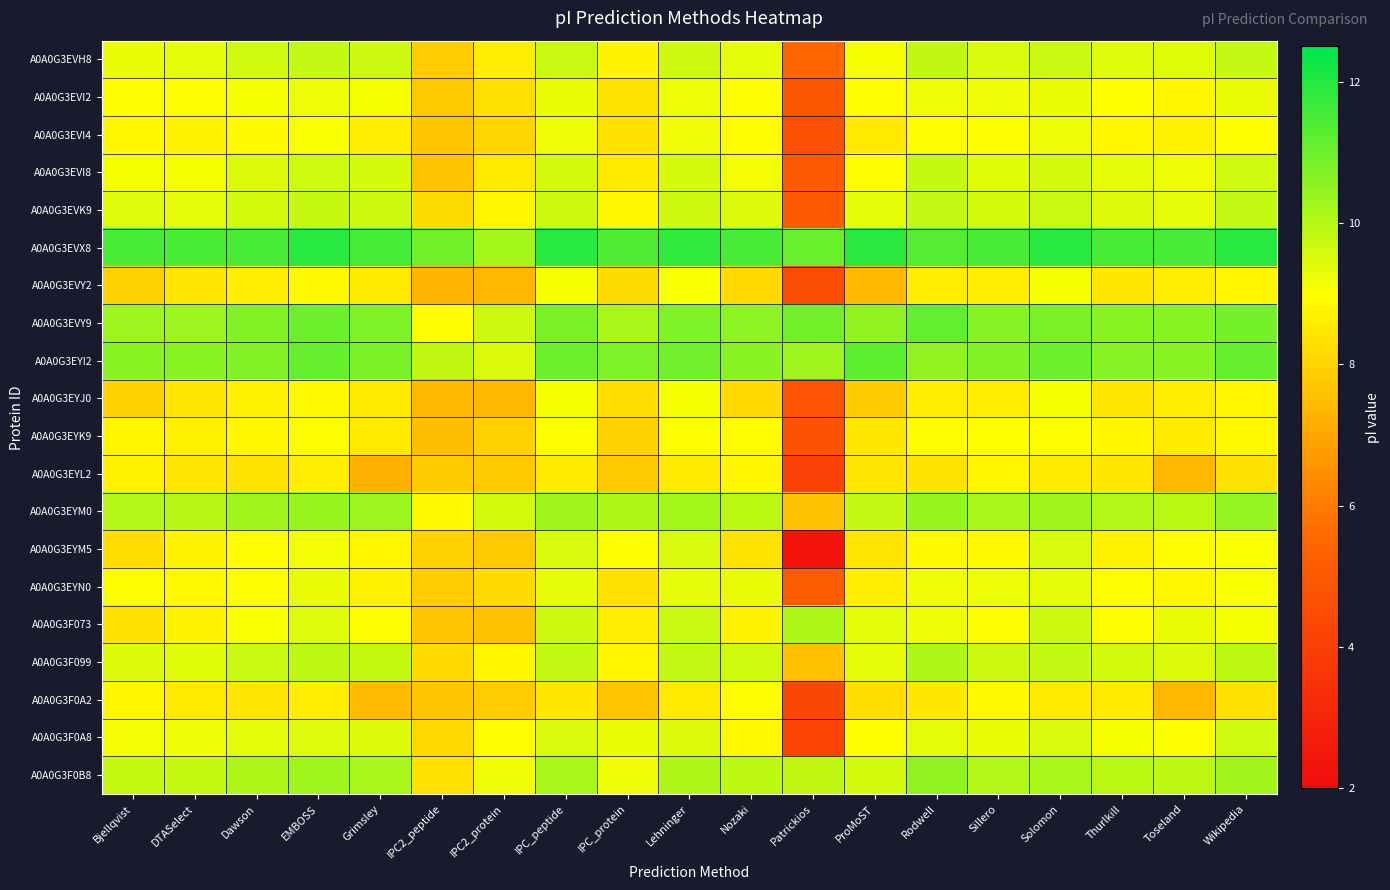

At which category is the sum across all series the highest?

Solomon